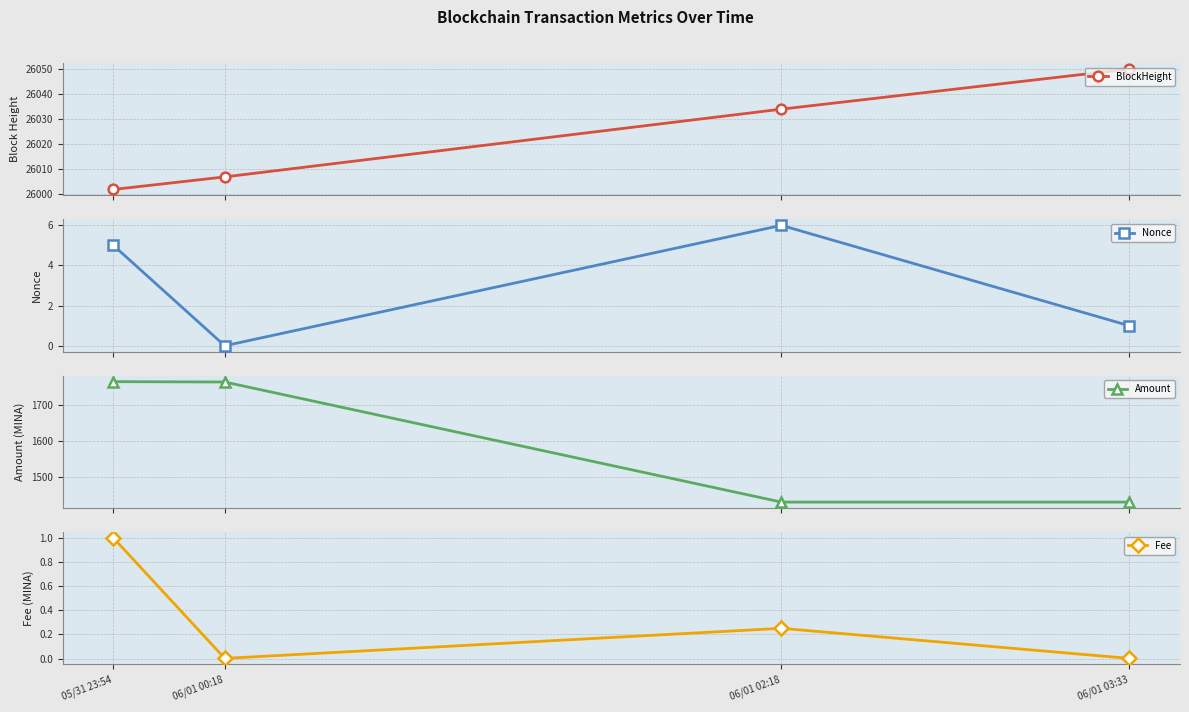

How many data points in BlockHeight are less than 26034?

2